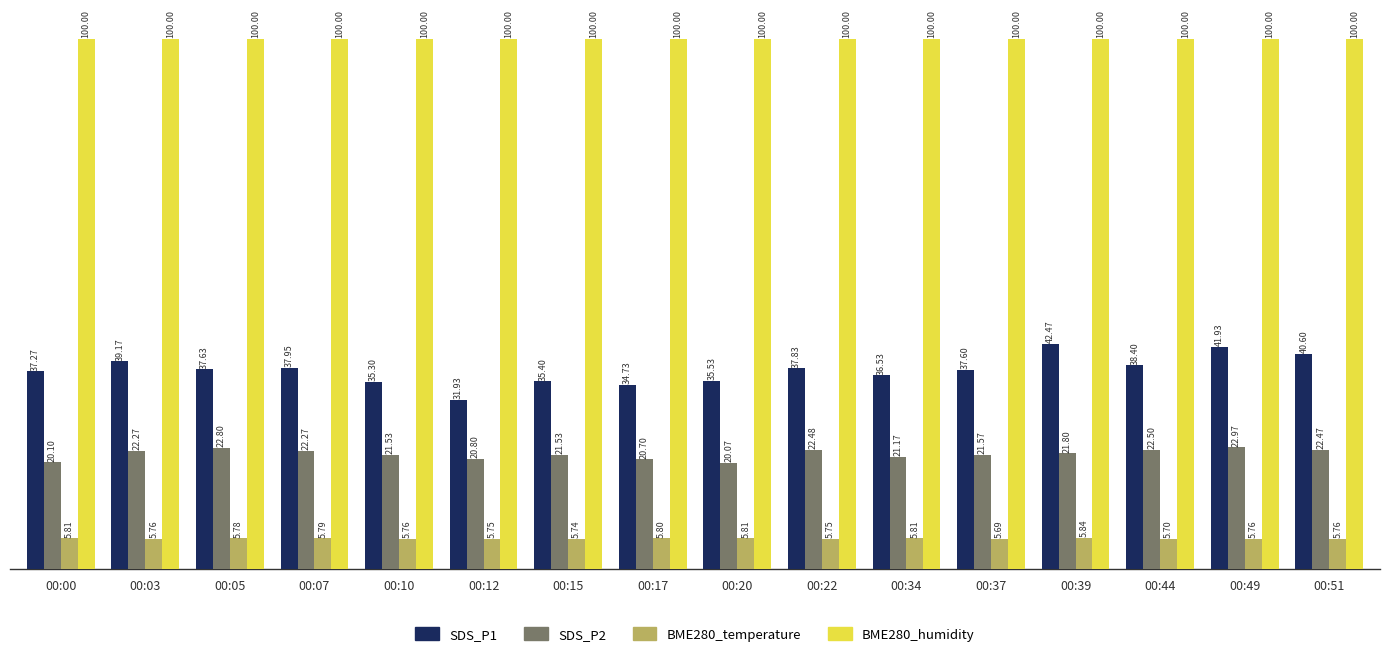

What is the difference between the highest and lowest values at 00:20?

94.2